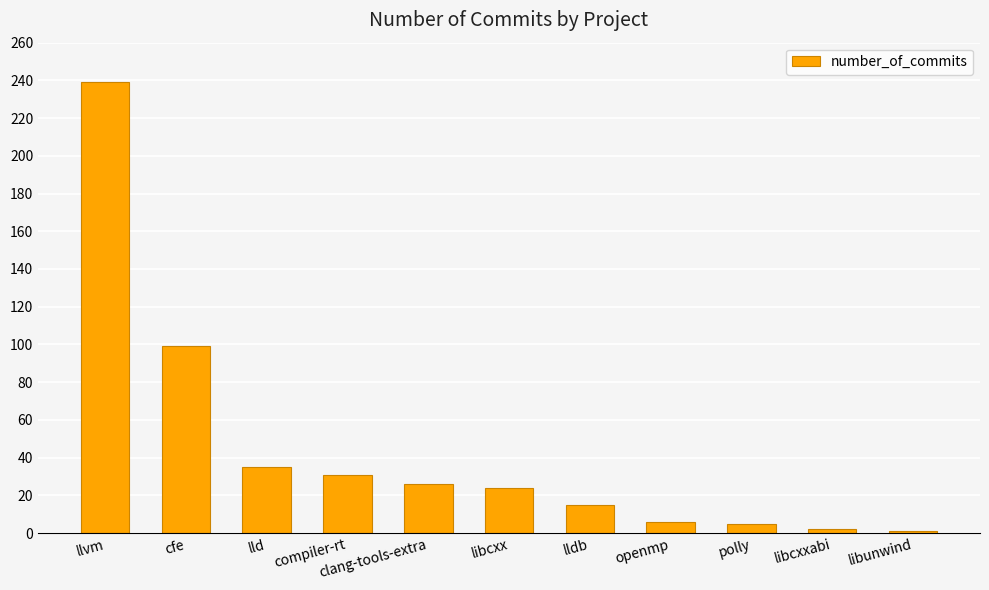

What position from the left is cfe?

2